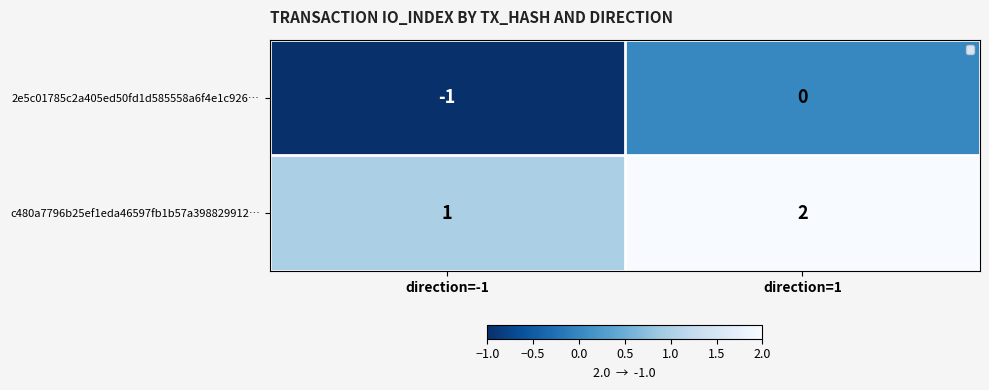

What is the difference between the highest and lowest values at direction=1?

2